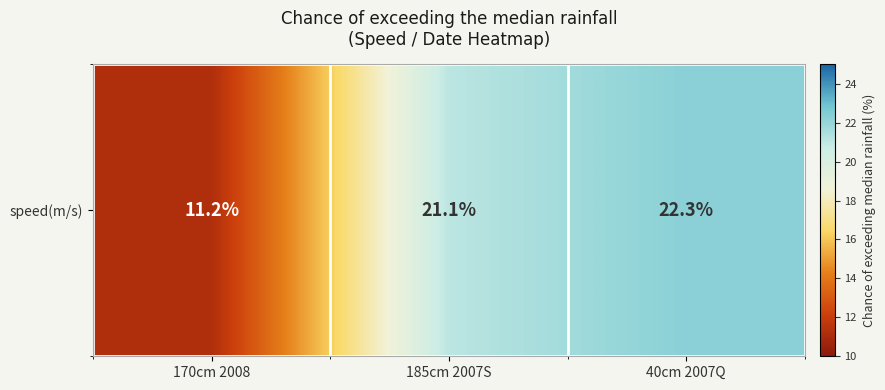

Which category has the highest value across all series?

40cm 2007Q